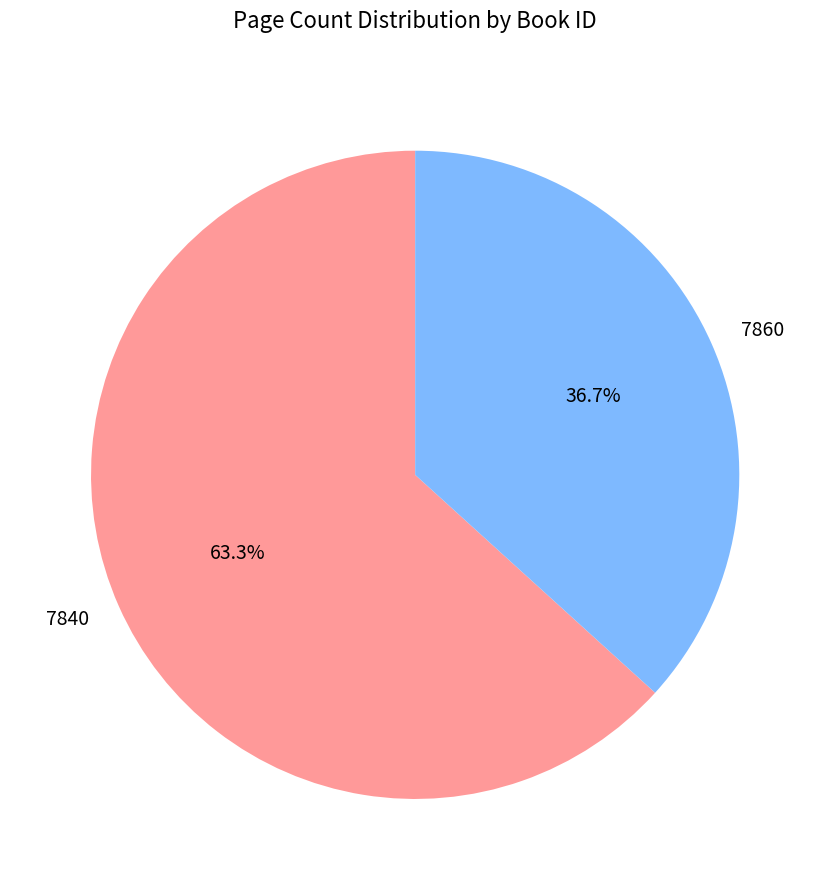

What percentage is the 7860 slice, to the nearest percent?

37%